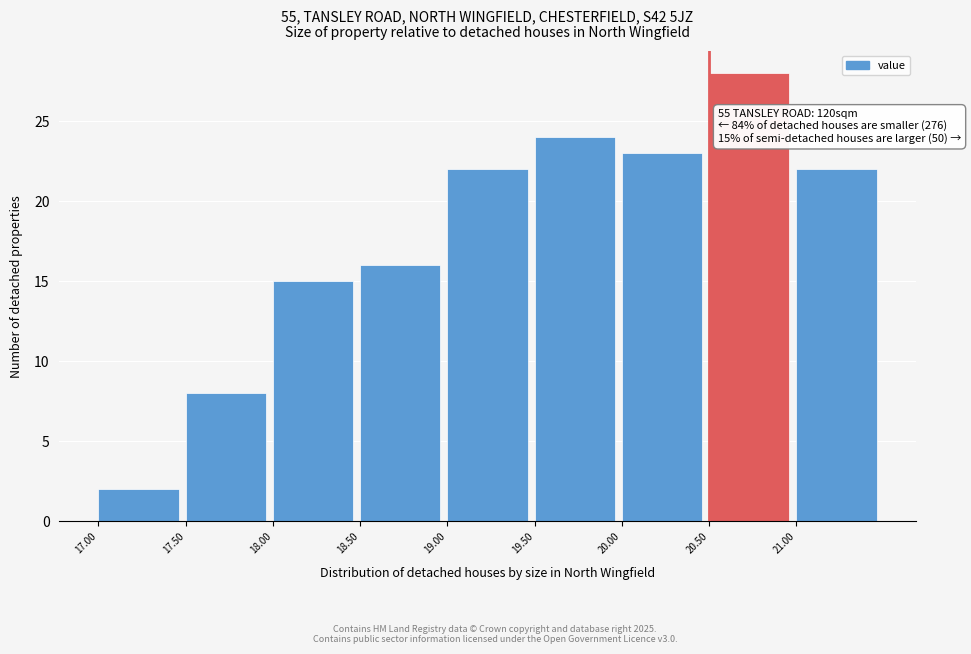

Which range on the x-axis has the tallest bar?

20.5 to 21.0